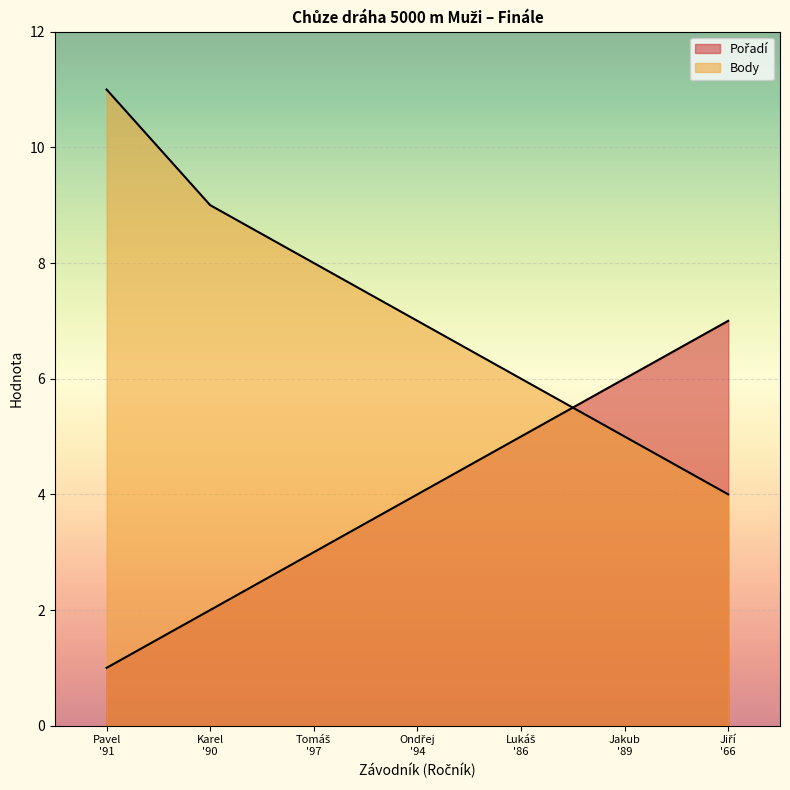

Which series changed the most between Karel '90 and Jiří '66?

Pořadí